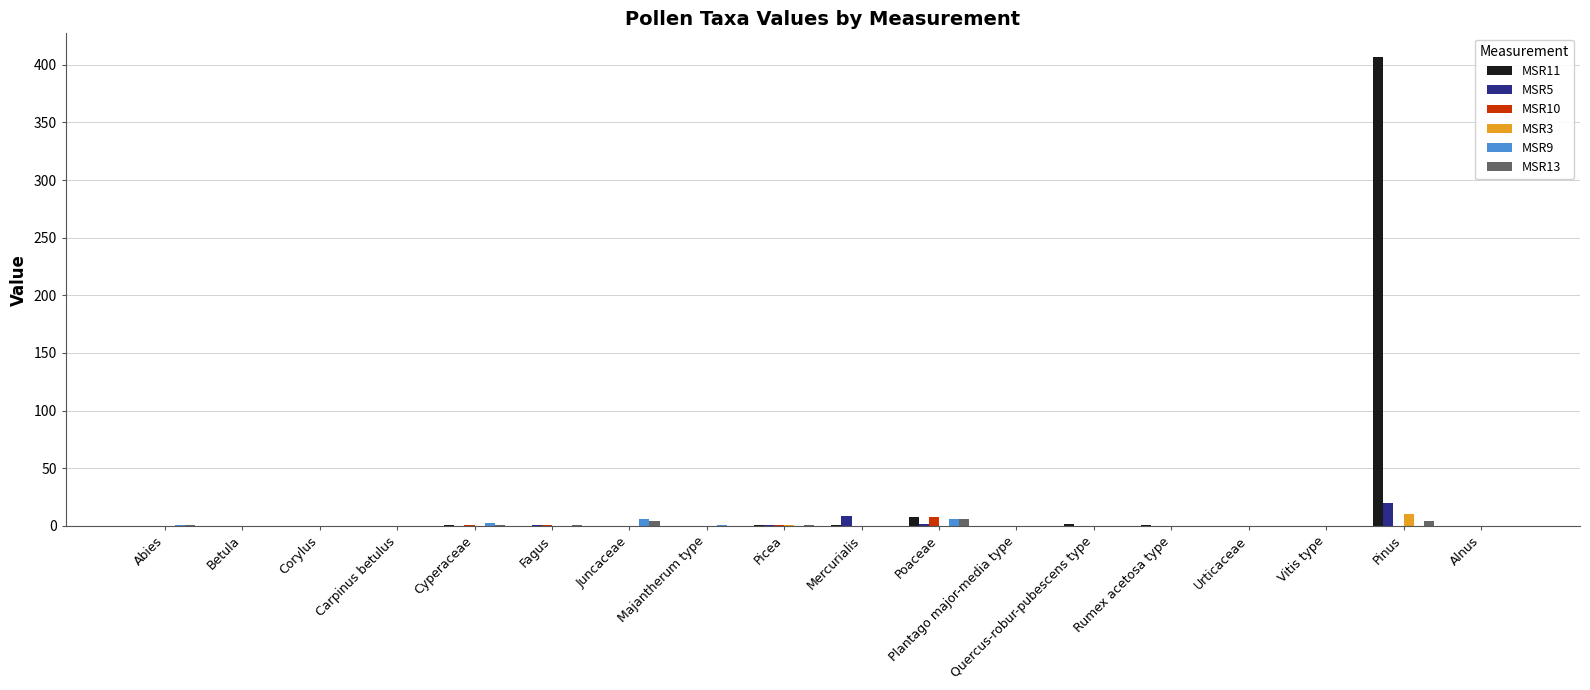

Is it true that MSR13 equals 4.0 at Pinus?

True